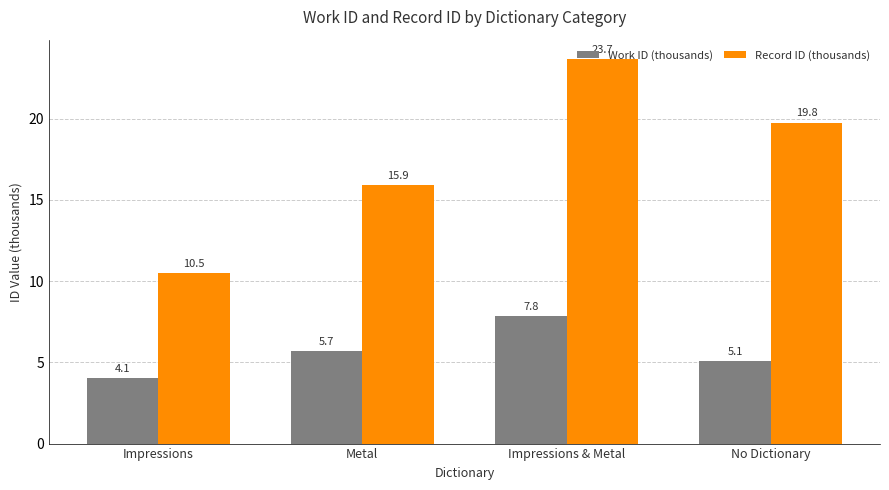

At which category does the chart reach its minimum across all series?

Impressions